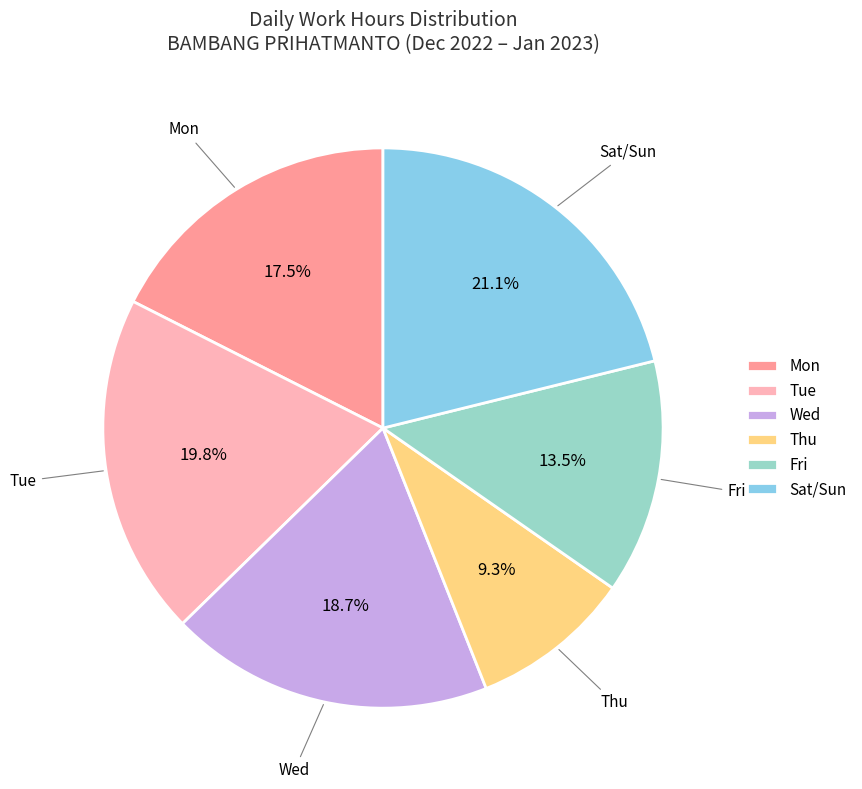

Approximately how many times larger is the value at Wed compared to Tue?

0.9